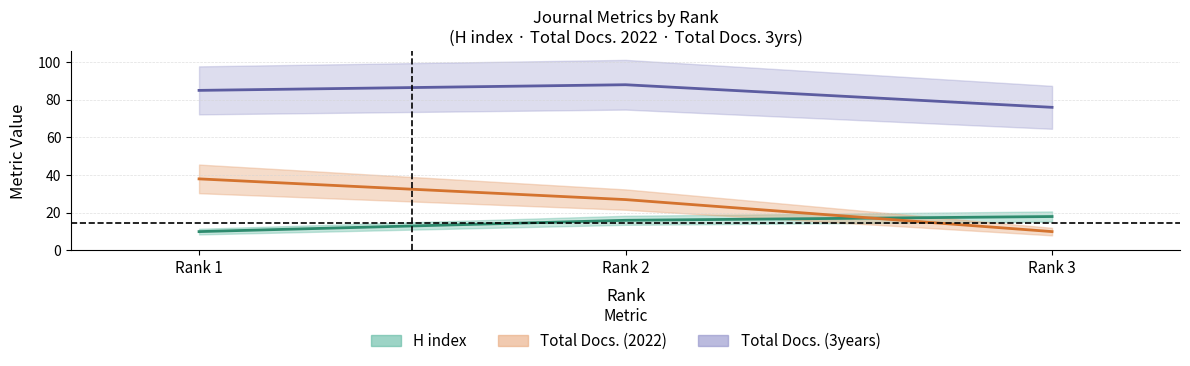

Count the number of categories in the chart.

3